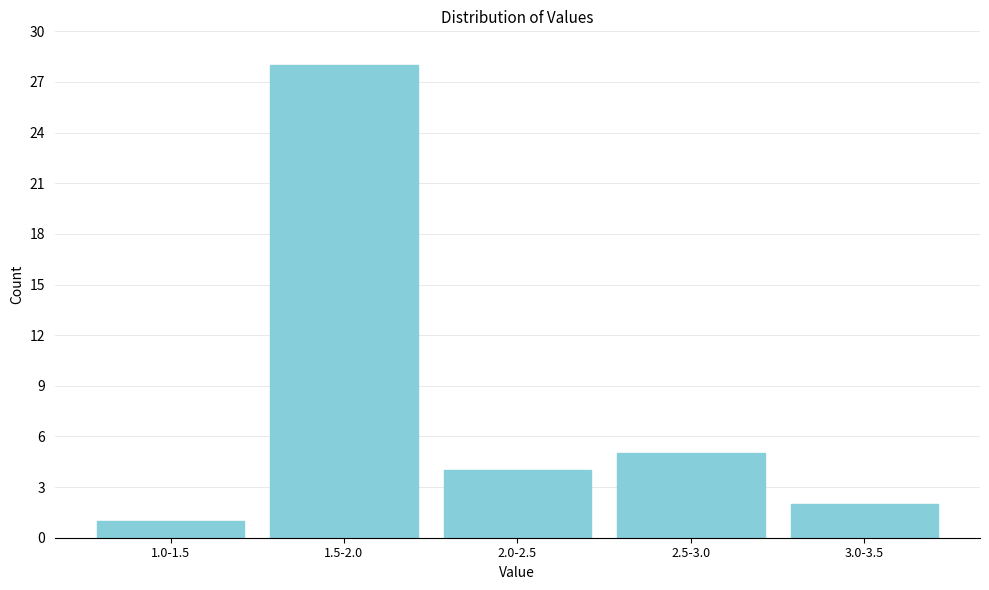

Reading left to right, transcribe all the data shown in this chart.

1.0-1.5=1	1.5-2.0=28	2.0-2.5=4	2.5-3.0=5	3.0-3.5=2